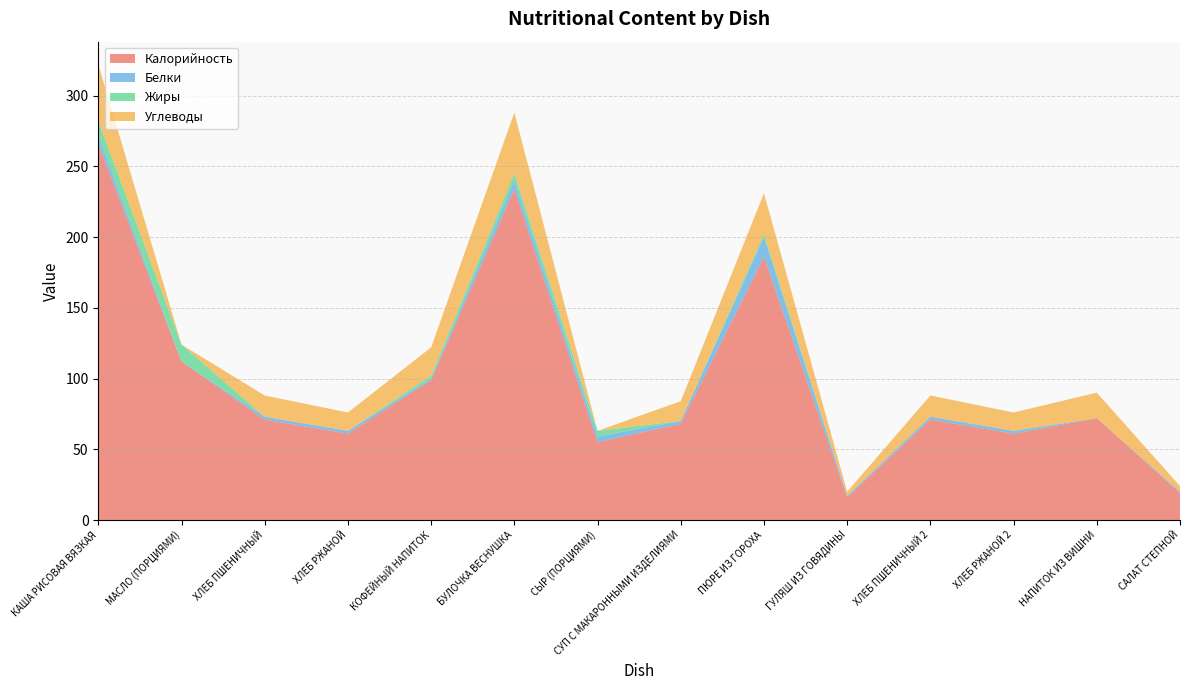

Reading left to right, extract all data points from this chart.

Калорийность: КАША РИСОВАЯ ВЯЗКАЯ=266	МАСЛО (ПОРЦИЯМИ)=112	ХЛЕБ ПШЕНИЧНЫЙ=71	ХЛЕБ РЖАНОЙ=61	КОФЕЙНЫЙ НАПИТОК=99	БУЛОЧКА ВЕСНУШКА=234	СЫР (ПОРЦИЯМИ)=55	СУП С МАКАРОННЫМИ ИЗДЕЛИЯМИ=68	ПЮРЕ ИЗ ГОРОХА=186	ГУЛЯШ ИЗ ГОВЯДИНЫ=16	ХЛЕБ ПШЕНИЧНЫЙ 2=71	ХЛЕБ РЖАНОЙ 2=61	НАПИТОК ИЗ ВИШНИ=72	САЛАТ СТЕПНОЙ=19
Белки: КАША РИСОВАЯ ВЯЗКАЯ=6	МАСЛО (ПОРЦИЯМИ)=0	ХЛЕБ ПШЕНИЧНЫЙ=2	ХЛЕБ РЖАНОЙ=2	КОФЕЙНЫЙ НАПИТОК=1	БУЛОЧКА ВЕСНУШКА=6	СЫР (ПОРЦИЯМИ)=4	СУП С МАКАРОННЫМИ ИЗДЕЛИЯМИ=2	ПЮРЕ ИЗ ГОРОХА=14	ГУЛЯШ ИЗ ГОВЯДИНЫ=1	ХЛЕБ ПШЕНИЧНЫЙ 2=2	ХЛЕБ РЖАНОЙ 2=2	НАПИТОК ИЗ ВИШНИ=0	САЛАТ СТЕПНОЙ=1
Жиры: КАША РИСОВАЯ ВЯЗКАЯ=10	МАСЛО (ПОРЦИЯМИ)=12	ХЛЕБ ПШЕНИЧНЫЙ=0	ХЛЕБ РЖАНОЙ=0	КОФЕЙНЫЙ НАПИТОК=2	БУЛОЧКА ВЕСНУШКА=5	СЫР (ПОРЦИЯМИ)=4	СУП С МАКАРОННЫМИ ИЗДЕЛИЯМИ=0	ПЮРЕ ИЗ ГОРОХА=2	ГУЛЯШ ИЗ ГОВЯДИНЫ=0	ХЛЕБ ПШЕНИЧНЫЙ 2=0	ХЛЕБ РЖАНОЙ 2=0	НАПИТОК ИЗ ВИШНИ=0	САЛАТ СТЕПНОЙ=0
Углеводы: КАША РИСОВАЯ ВЯЗКАЯ=40	МАСЛО (ПОРЦИЯМИ)=0	ХЛЕБ ПШЕНИЧНЫЙ=15	ХЛЕБ РЖАНОЙ=13	КОФЕЙНЫЙ НАПИТОК=20	БУЛОЧКА ВЕСНУШКА=43	СЫР (ПОРЦИЯМИ)=0	СУП С МАКАРОННЫМИ ИЗДЕЛИЯМИ=14	ПЮРЕ ИЗ ГОРОХА=29	ГУЛЯШ ИЗ ГОВЯДИНЫ=3	ХЛЕБ ПШЕНИЧНЫЙ 2=15	ХЛЕБ РЖАНОЙ 2=13	НАПИТОК ИЗ ВИШНИ=18	САЛАТ СТЕПНОЙ=4